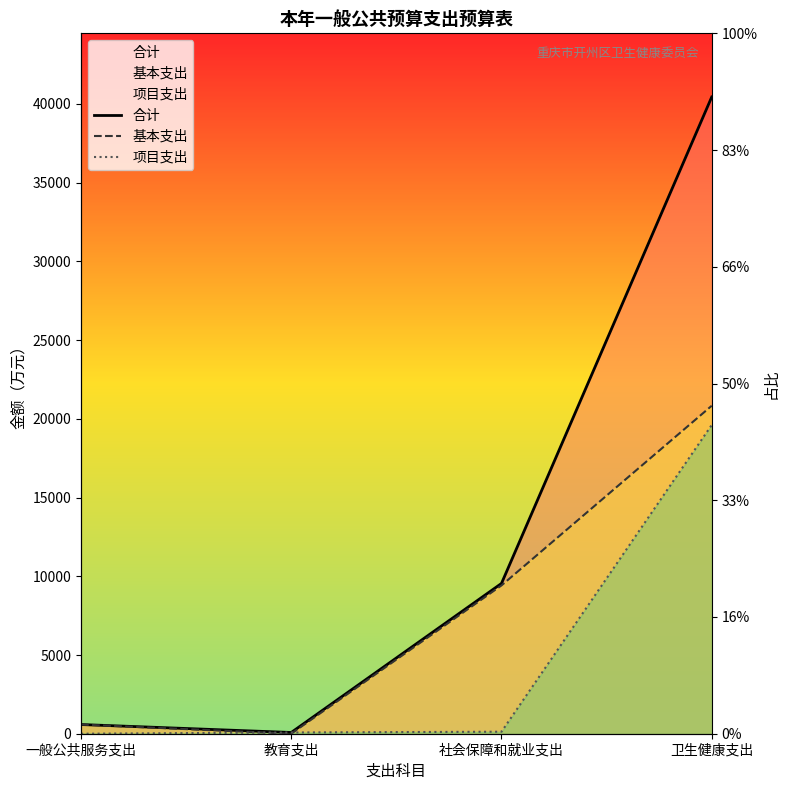

Is the value of 合计 at 一般公共服务支出 greater than the value of 基本支出 at 社会保障和就业支出?

No